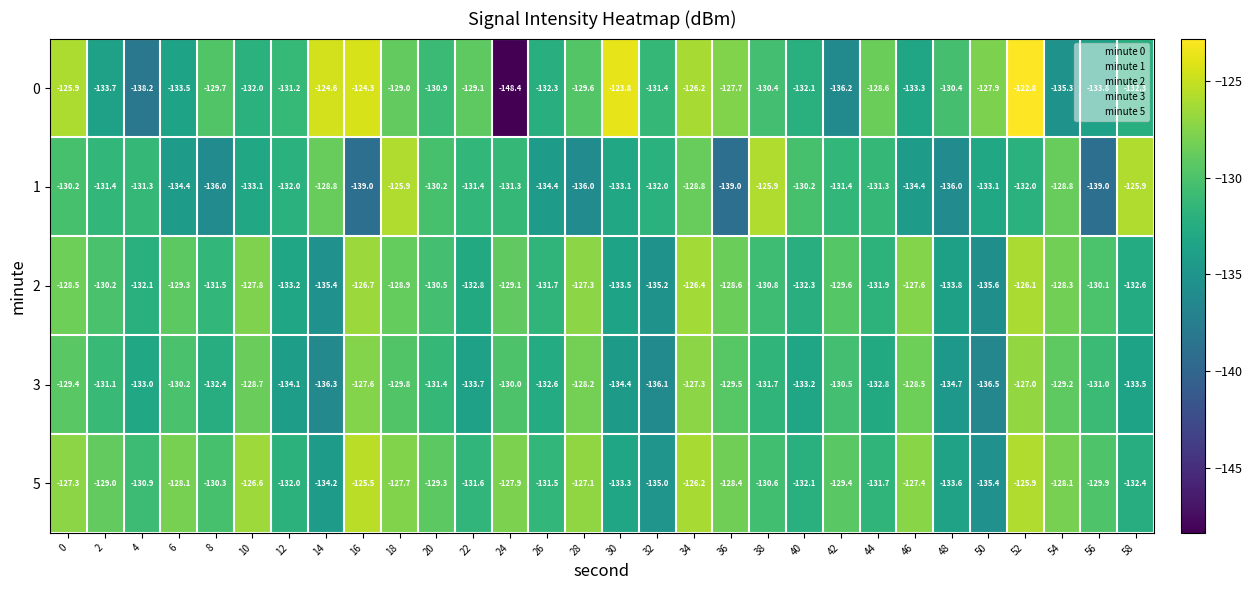

Is it true that 1 equals -134.4 at 26?

True